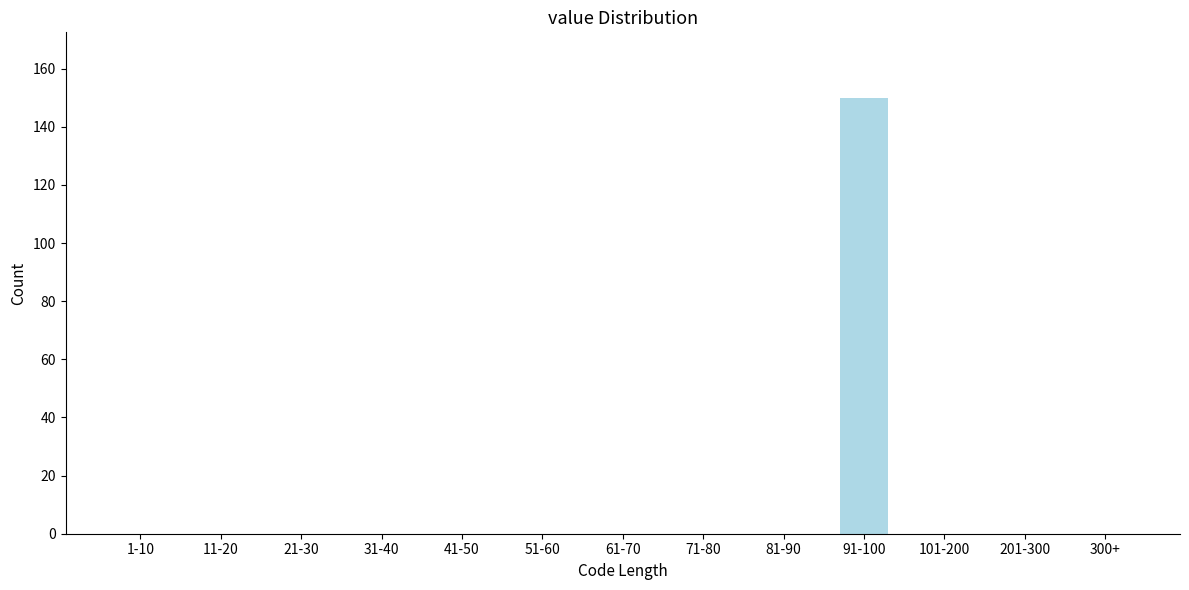

Reading right to left, list all the values displayed in this chart.

300+=0	201-300=0	101-200=0	91-100=150	81-90=0	71-80=0	61-70=0	51-60=0	41-50=0	31-40=0	21-30=0	11-20=0	1-10=0